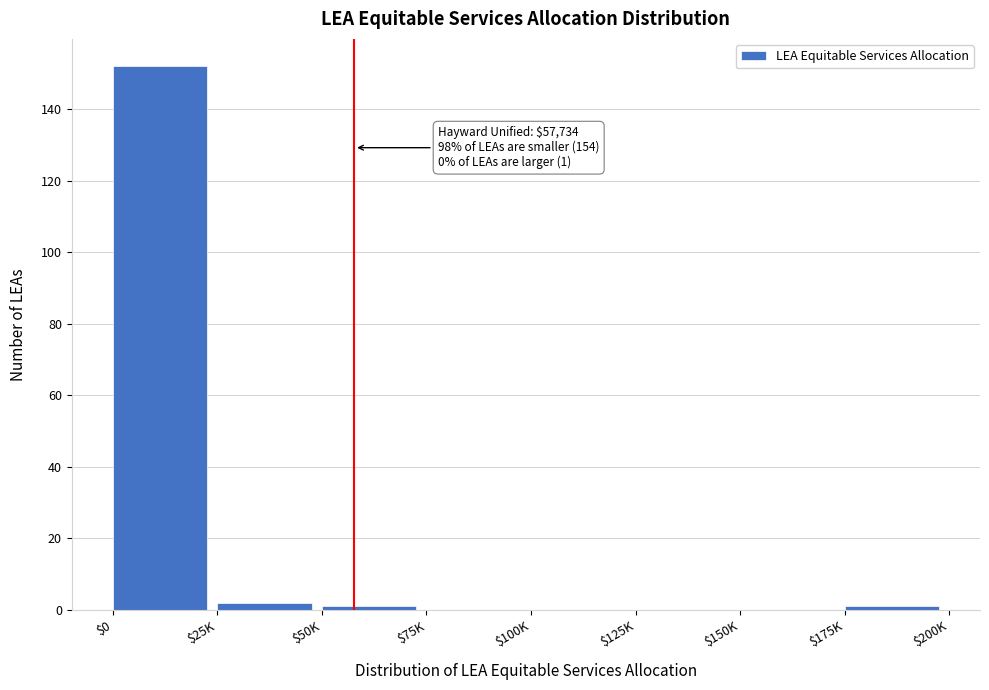

What is the sum of all values?

156